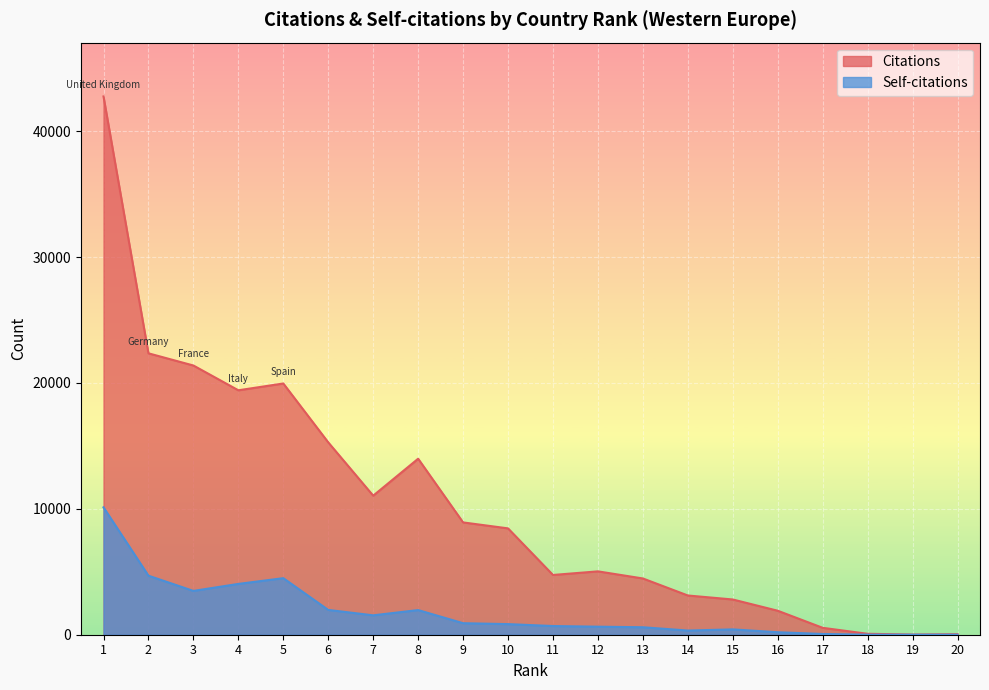

Which series has the largest range (max minus min)?

Citations